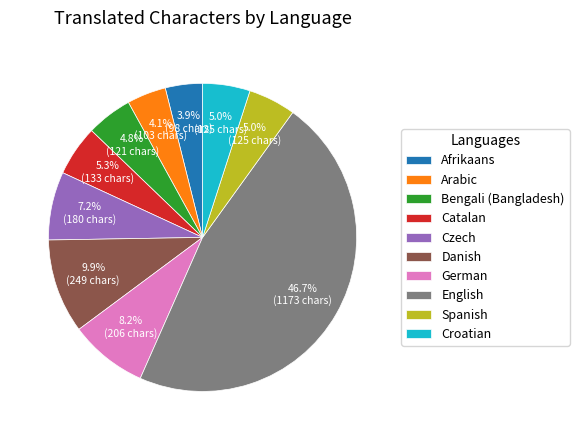

What is the largest slice in the pie chart?

English